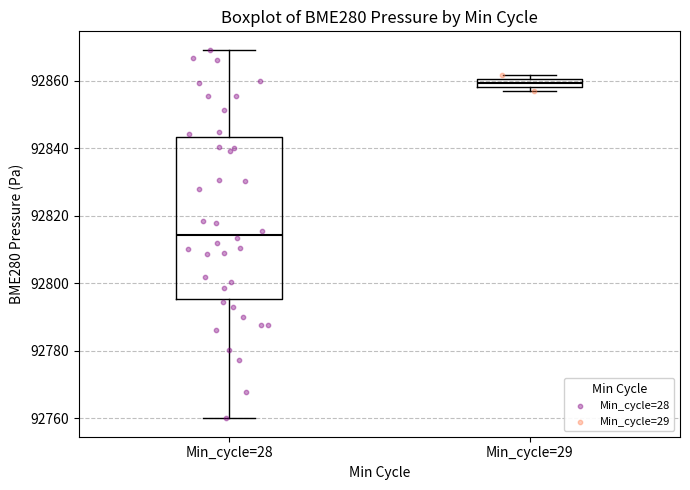

Which box is the tallest, from its lower edge to its upper edge?

Min_cycle=28